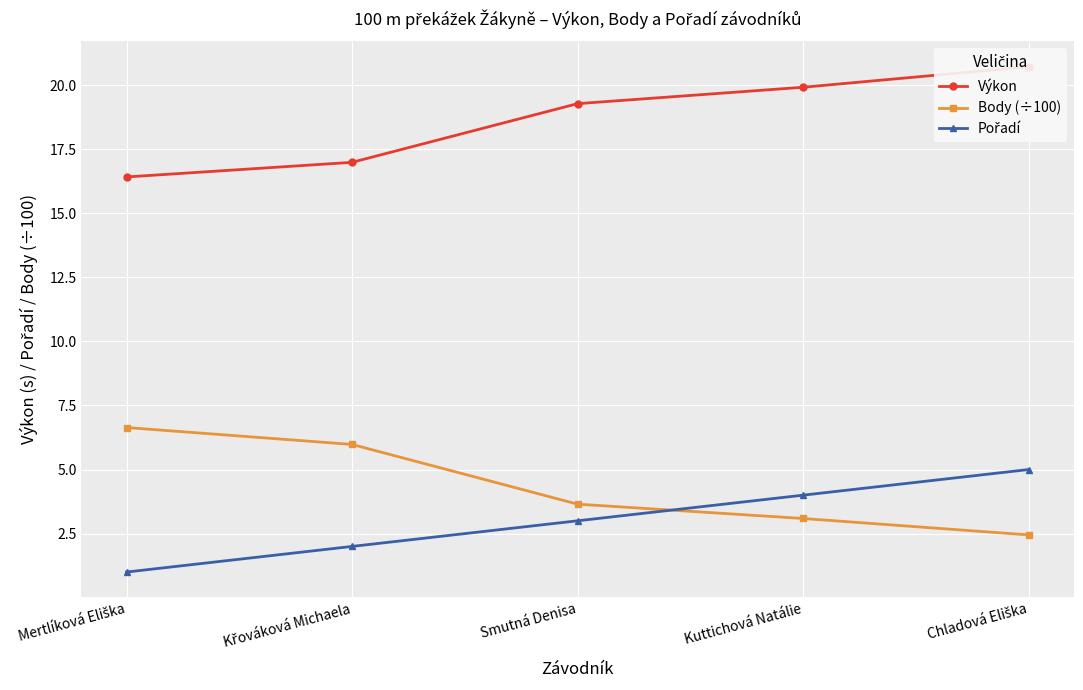

At Mertlíková Eliška, list the series in order from smallest to largest.

Pořadí, Body (÷100), Výkon